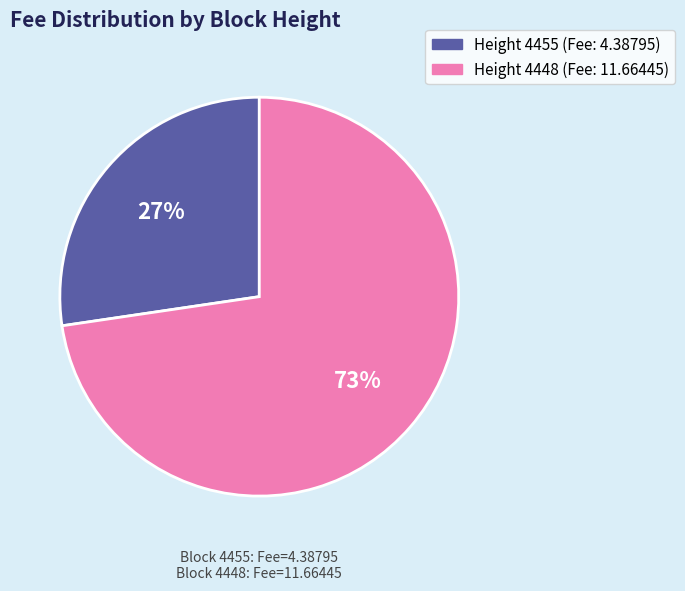

To the nearest percent, what is the average slice percentage?

50%